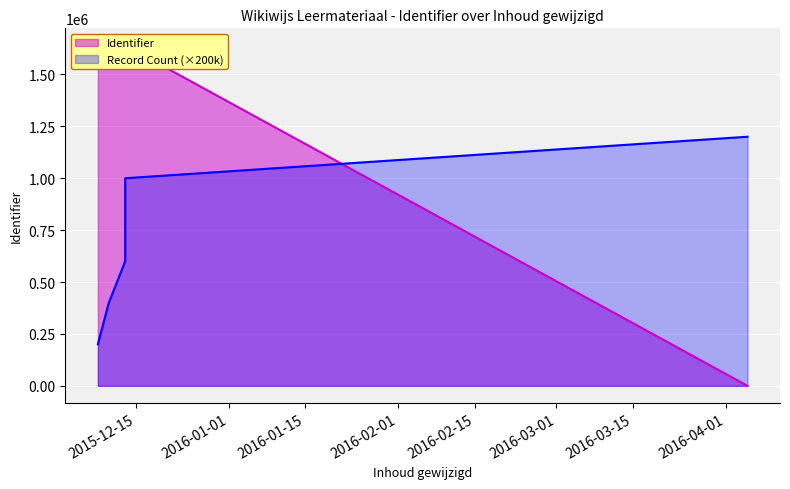

Reading right to left, transcribe all the data shown in this chart.

1640182	1640179	1640177	1640174	1640171	0